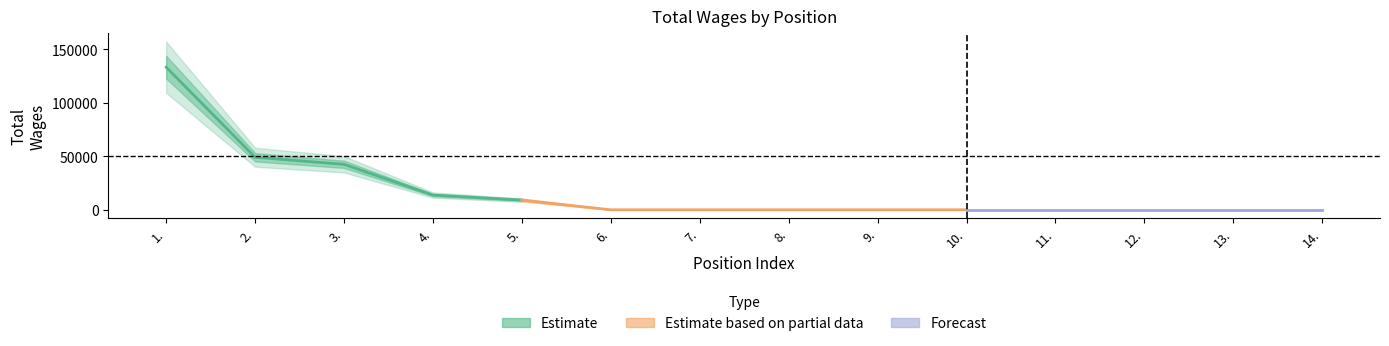

Is it true that the value at 8. is -73472?

False